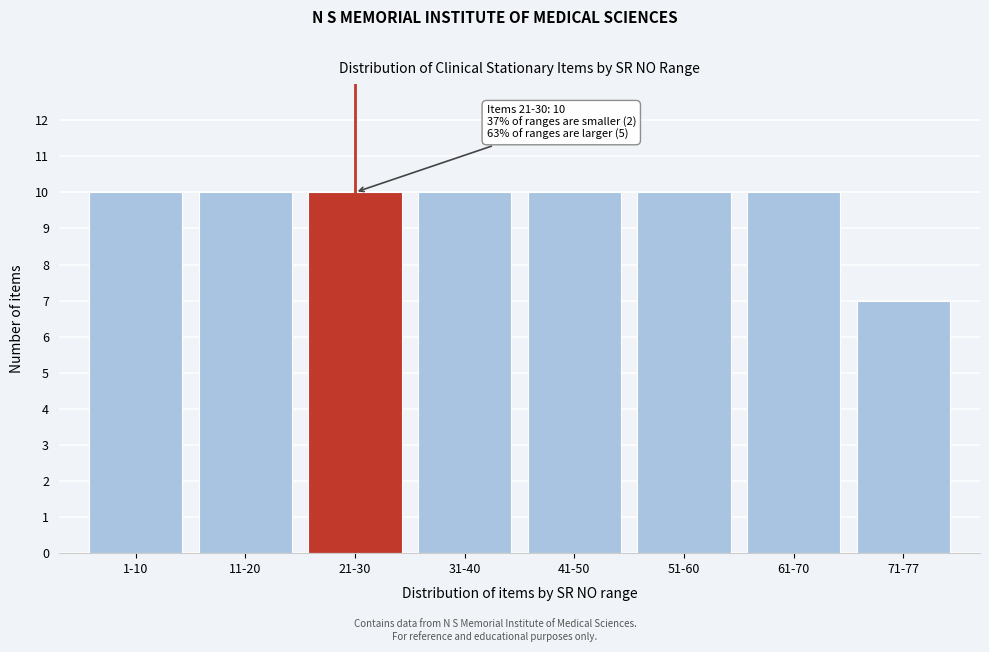

Reading left to right, extract all data points from this chart.

1-10=10	11-20=10	21-30=10	31-40=10	41-50=10	51-60=10	61-70=10	71-77=7